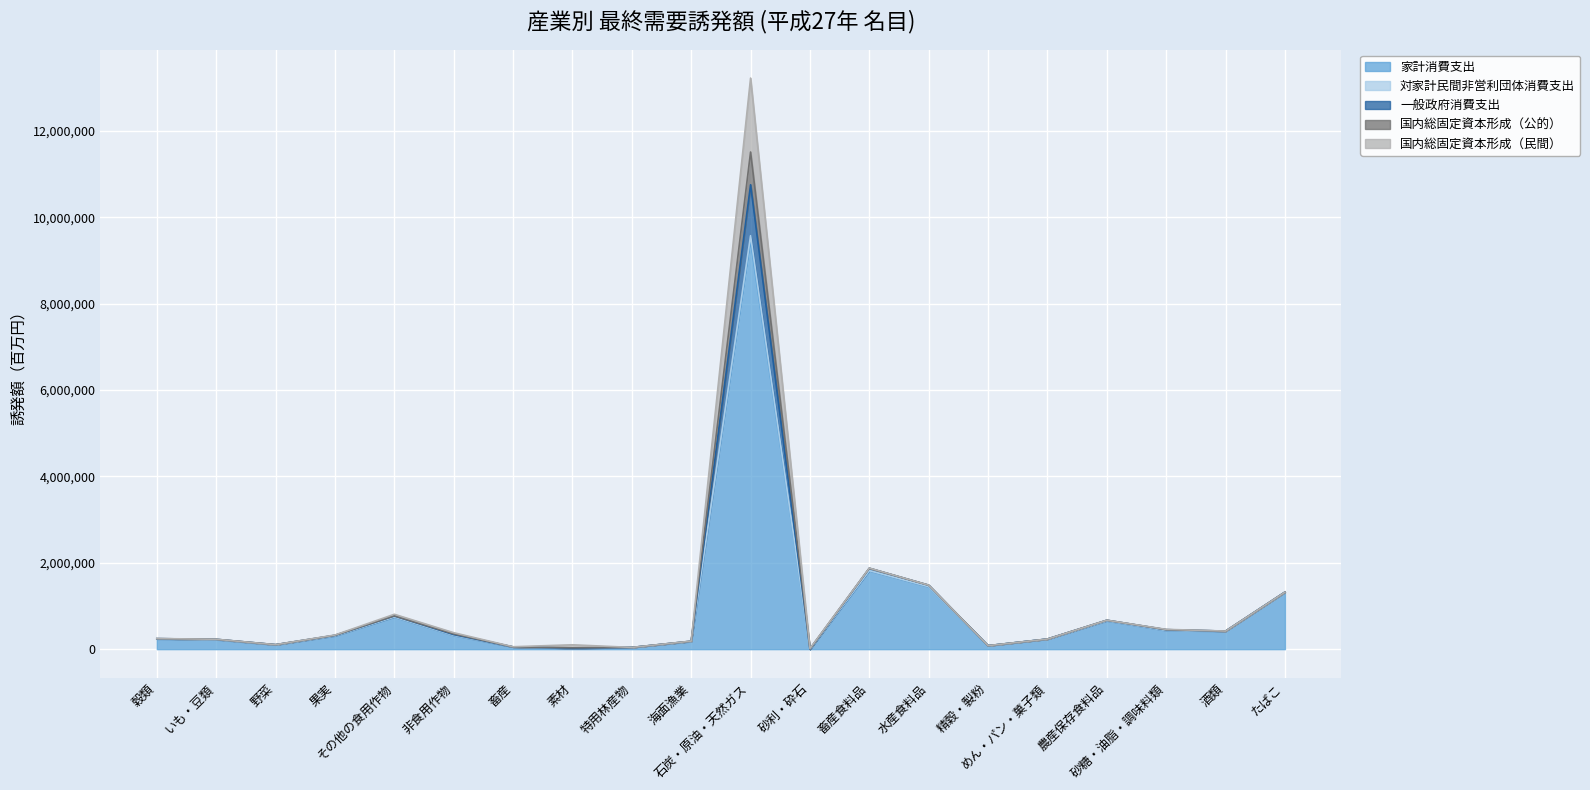

The value of 一般政府消費支出 at たばこ is 855349. True or false?

False